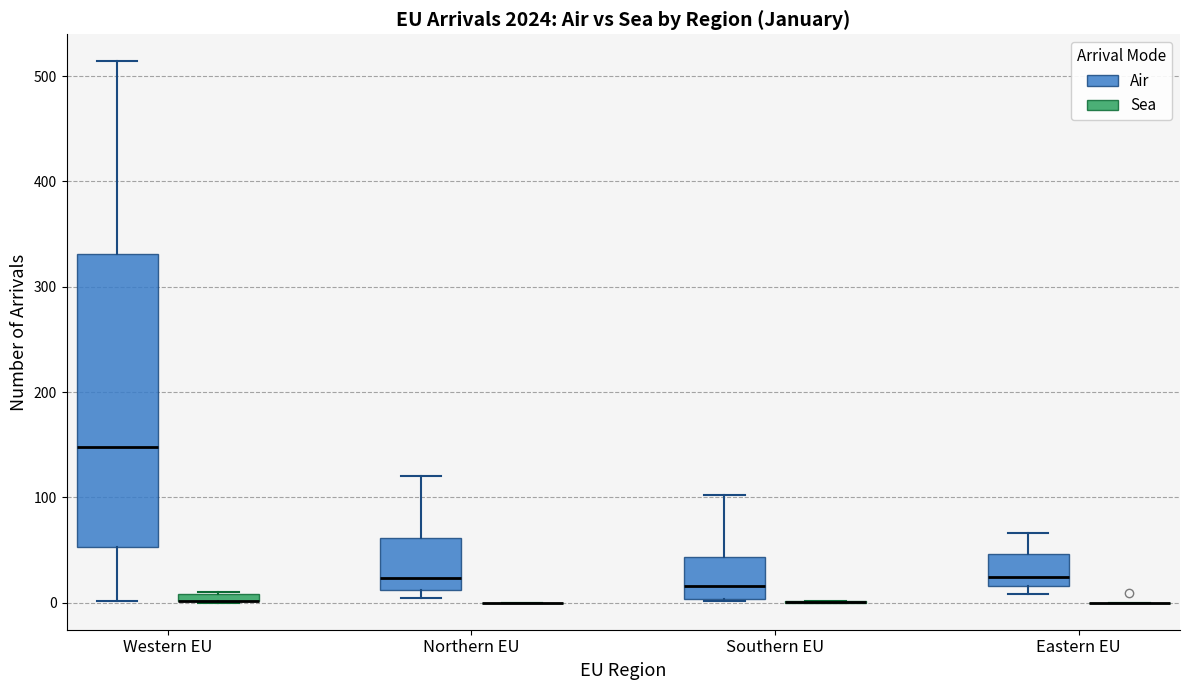

Which box is the tallest, from its lower edge to its upper edge?

Western EU (Air)